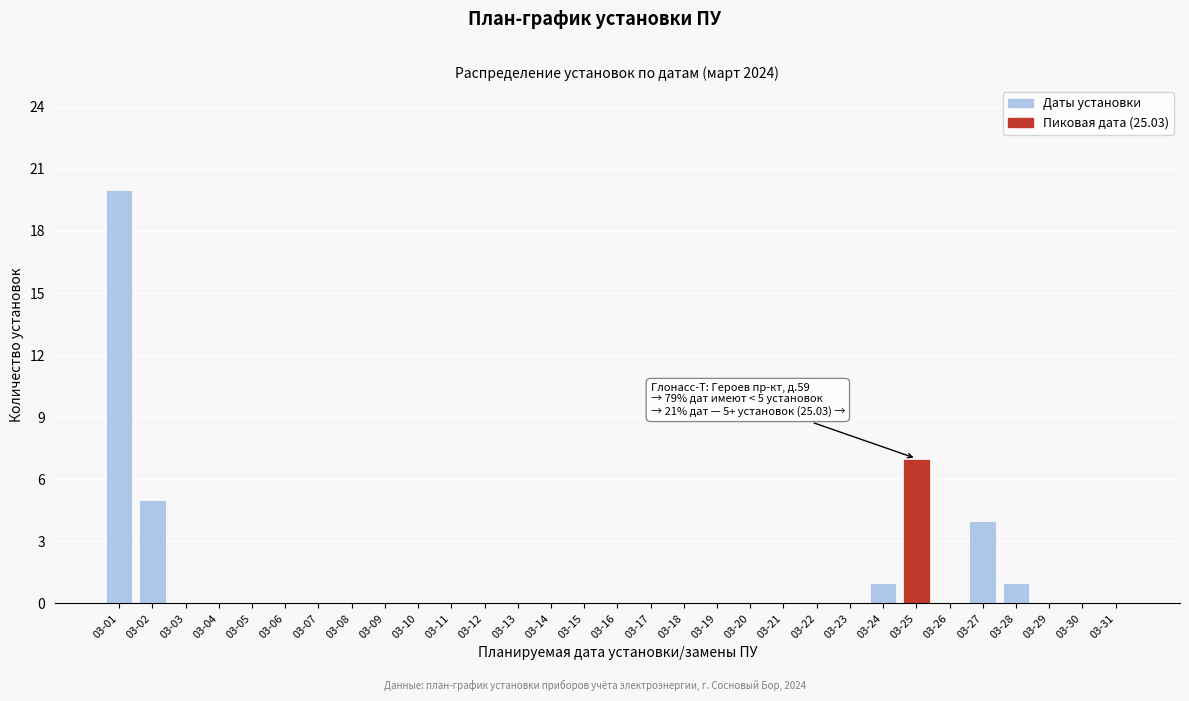

Between 03-25 and 03-31, which is larger?

03-25